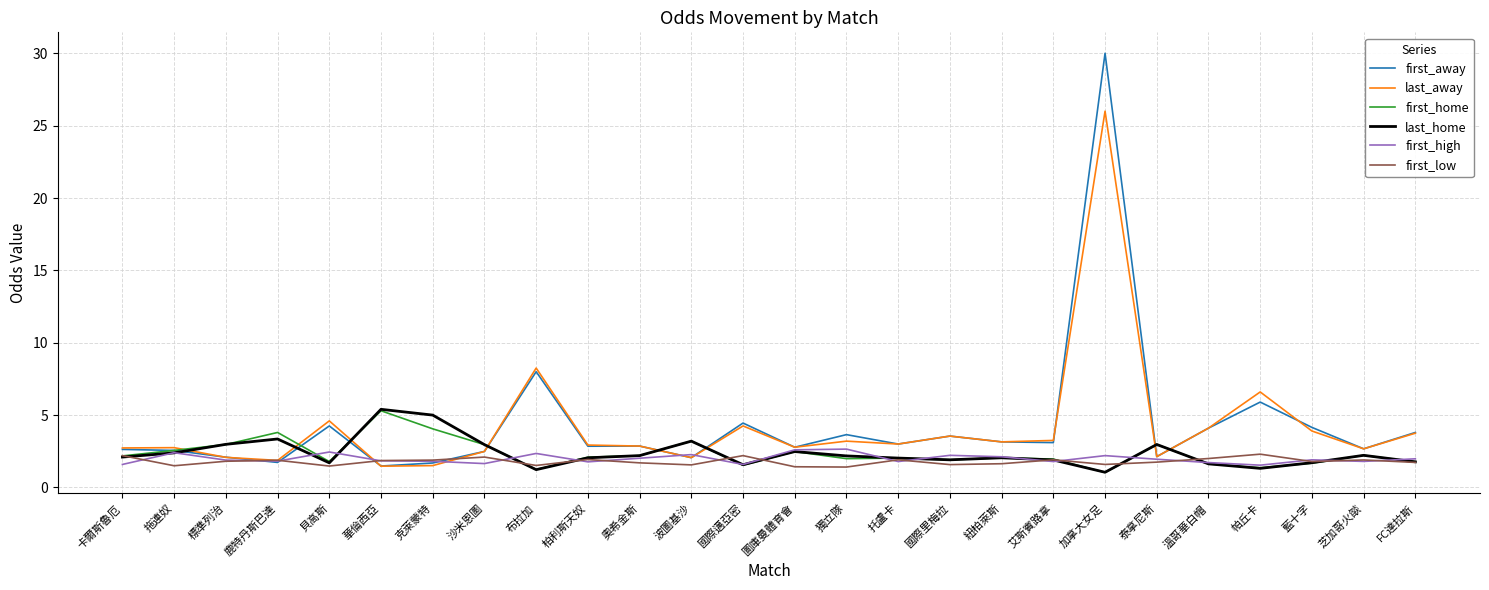

Between 布拉加 and 紐柏萊斯, which series saw the biggest shift?

last_away